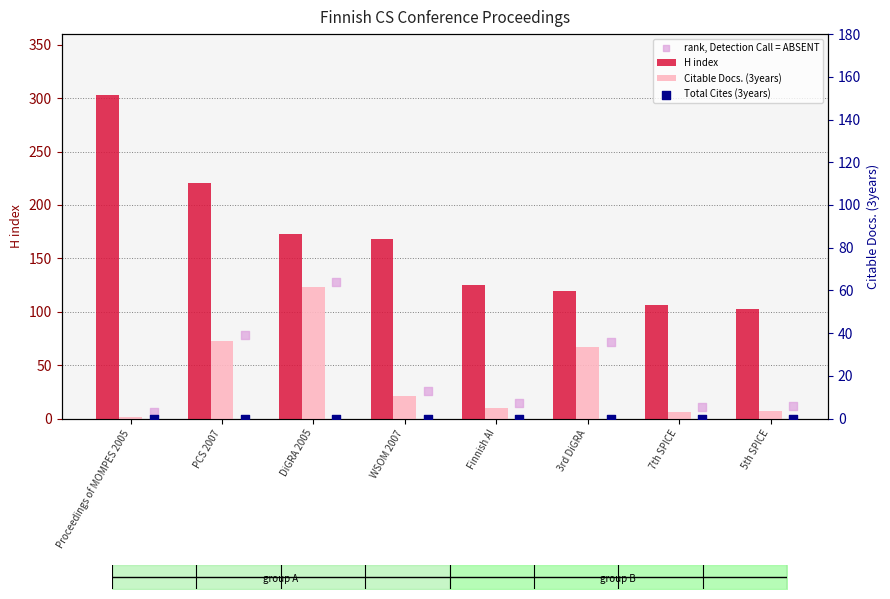

What are all the series names shown in the legend?

H index, Citable Docs. (3years), rank, Detection Call = ABSENT, Total Cites (3years)